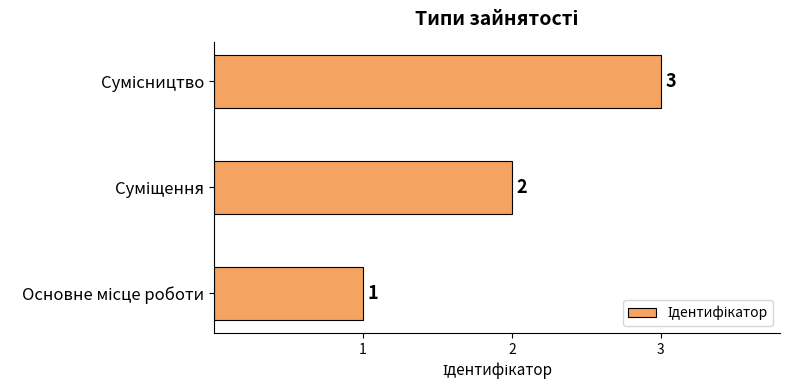

How many distinct data groups are displayed?

1